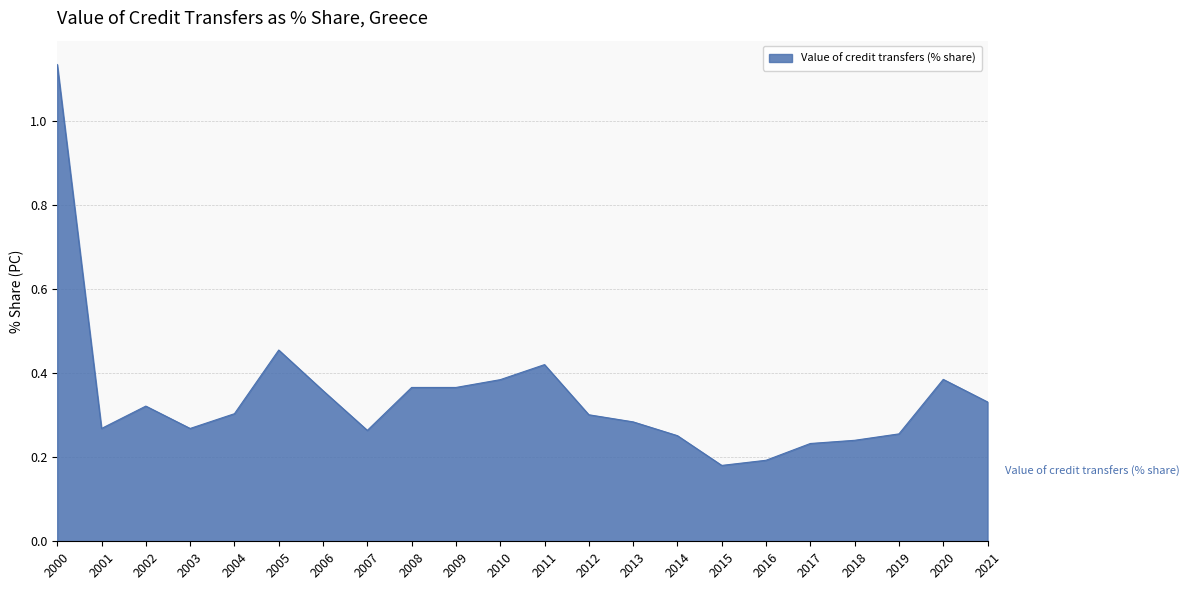

How many lines are shown in the chart?

1